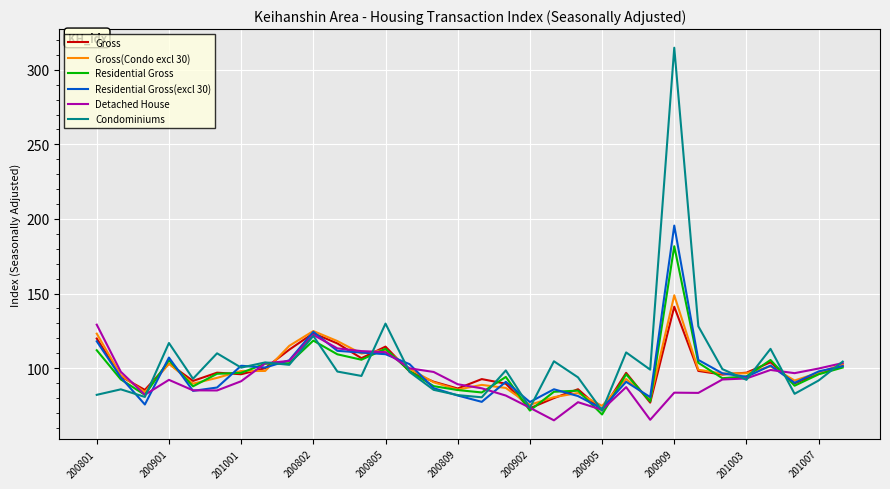

Which series has the largest range (max minus min)?

Condominiums